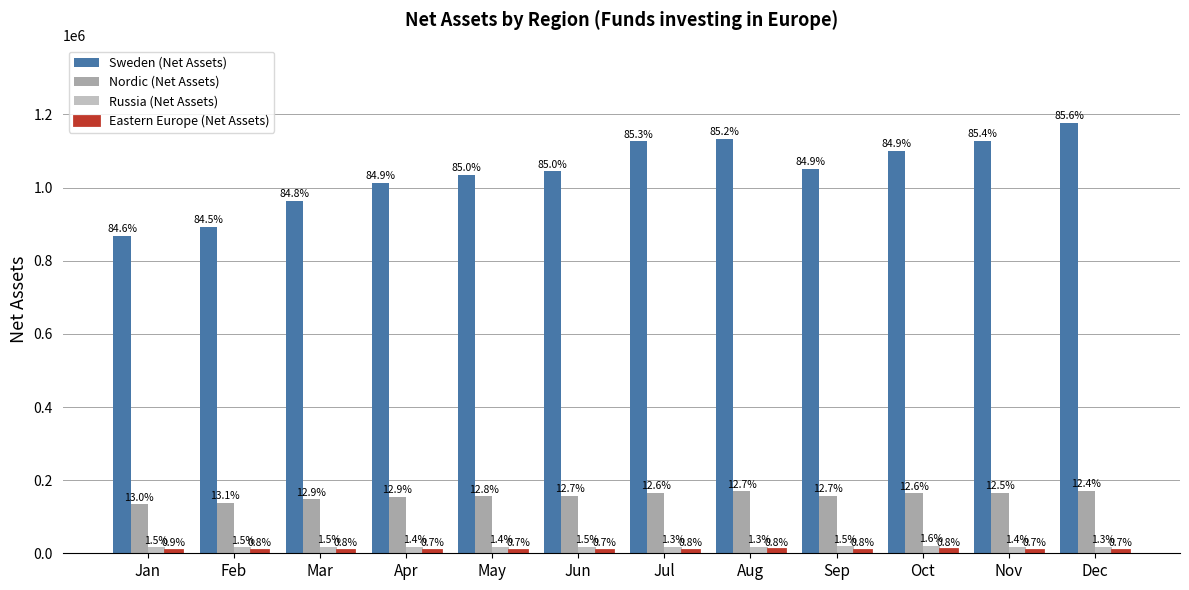

Reading left to right, extract all data points from this chart.

Sweden (Net Assets): Jan=868966.1	Feb=891912.4	Mar=963670.9	Apr=1012155.7	May=1033682.2	Jun=1044367.3	Jul=1126114.8	Aug=1132260.3	Sep=1050045.8	Oct=1100637.5	Nov=1128178.1	Dec=1176963.7
Nordic (Net Assets): Jan=133409.8	Feb=138342.1	Mar=147135.3	Apr=154238.3	May=155527.6	Jun=156213.4	Jul=165898.5	Aug=169104.7	Sep=157125.8	Oct=163741.8	Nov=165128.8	Dec=170215.3
Russia (Net Assets): Jan=15856.3	Feb=16071.6	Mar=16963.4	Apr=16596.1	May=17611.4	Jun=18512.2	Jul=17458.1	Aug=17880.1	Sep=18685.3	Oct=20834.0	Nov=18329.2	Dec=17460.8
Eastern Europe (Net Assets): Jan=8761.5	Feb=8717.8	Mar=8879.1	Apr=8492.9	May=9064.7	Jun=9072.8	Jul=10017.0	Aug=10388.6	Sep=10296.4	Oct=10745.0	Nov=9844.6	Dec=9525.0